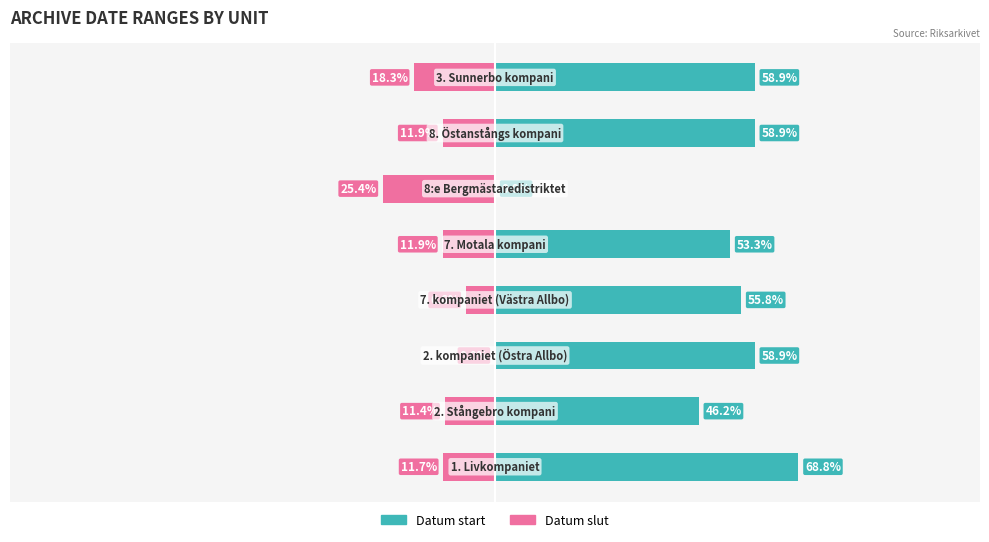

At how many categories does at least one series exceed -8?

8